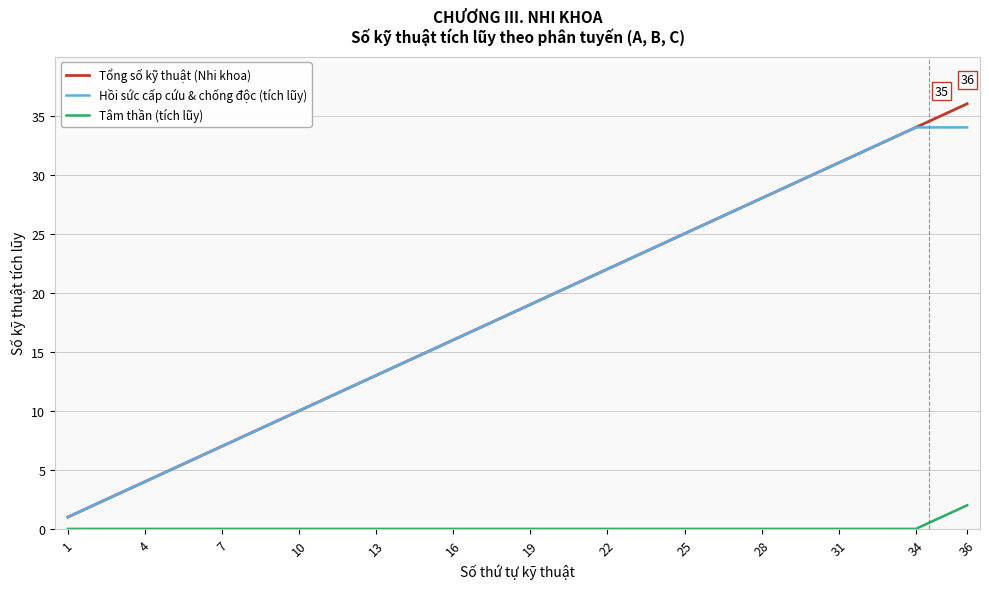

True or false: Tổng số kỹ thuật (Nhi khoa) has more than 1 interior local peaks.

False